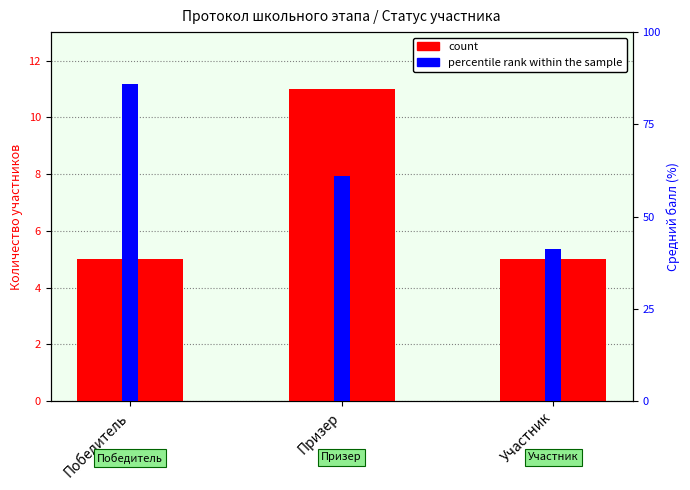

How many bars are there in total?

6